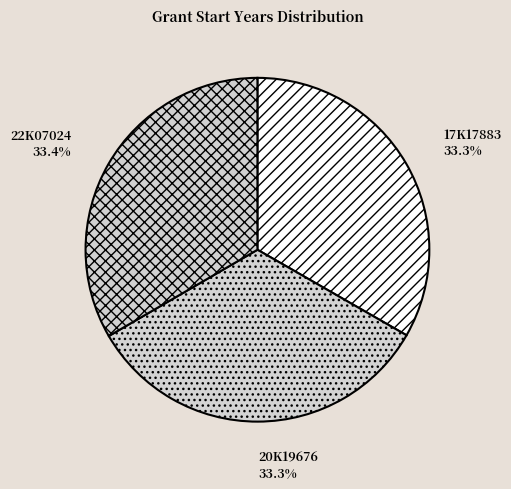

Does any single category account for the majority?

No